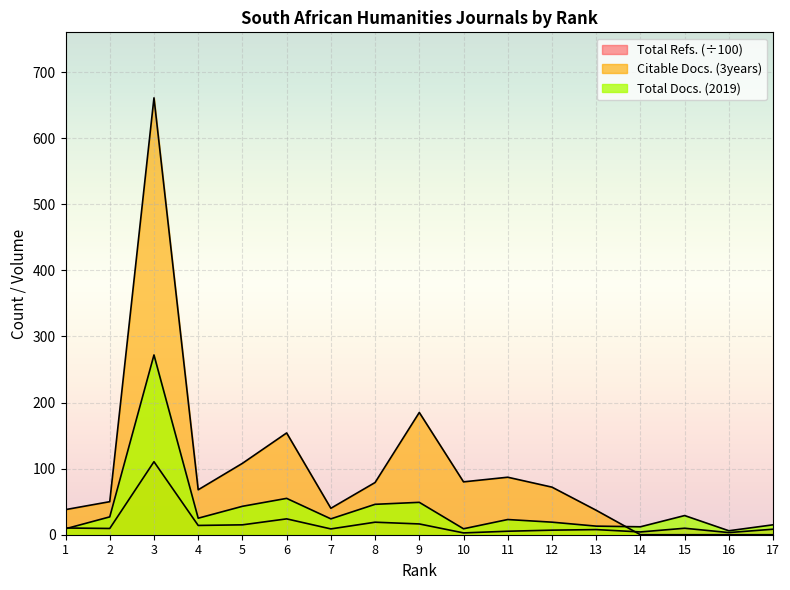

Which has a higher value, 17 or 13?

17